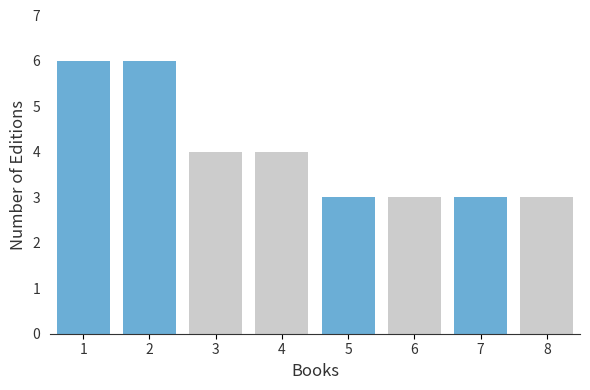

Reading left to right, transcribe all the data shown in this chart.

6	6	4	4	3	3	3	3